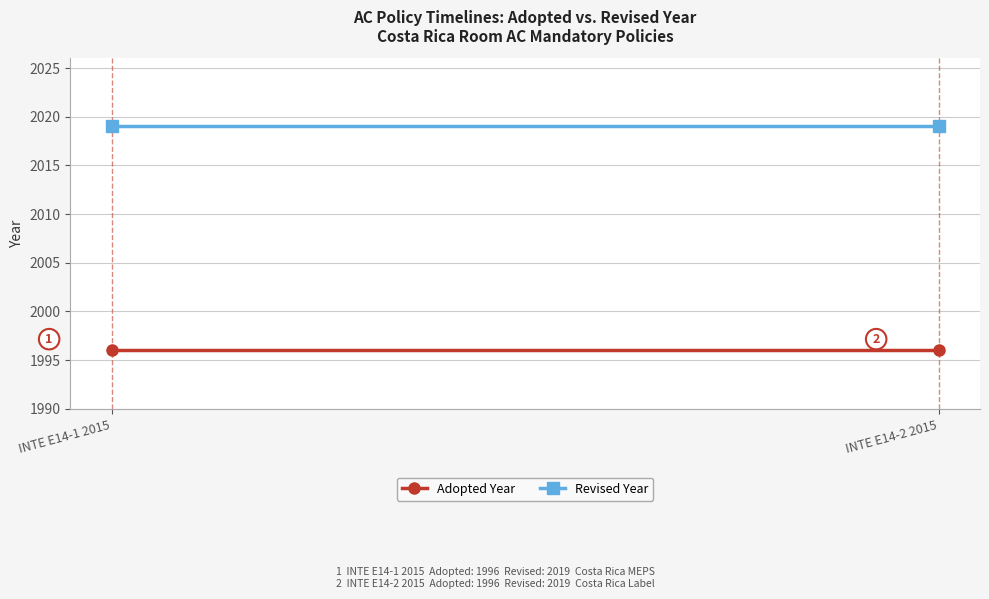

Which series has the largest range (max minus min)?

Adopted Year